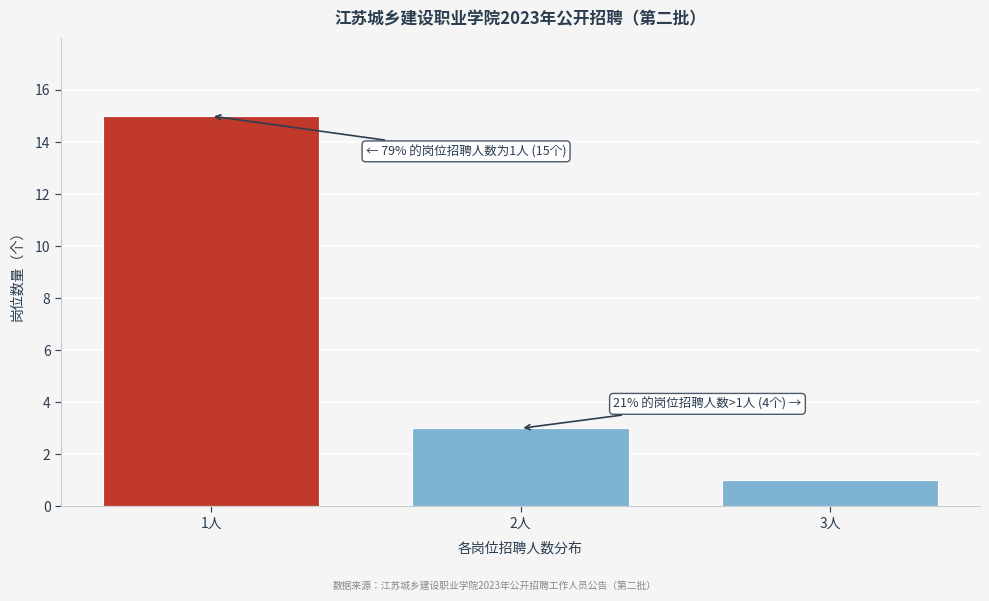

Reading left to right, list all the values displayed in this chart.

15	3	1